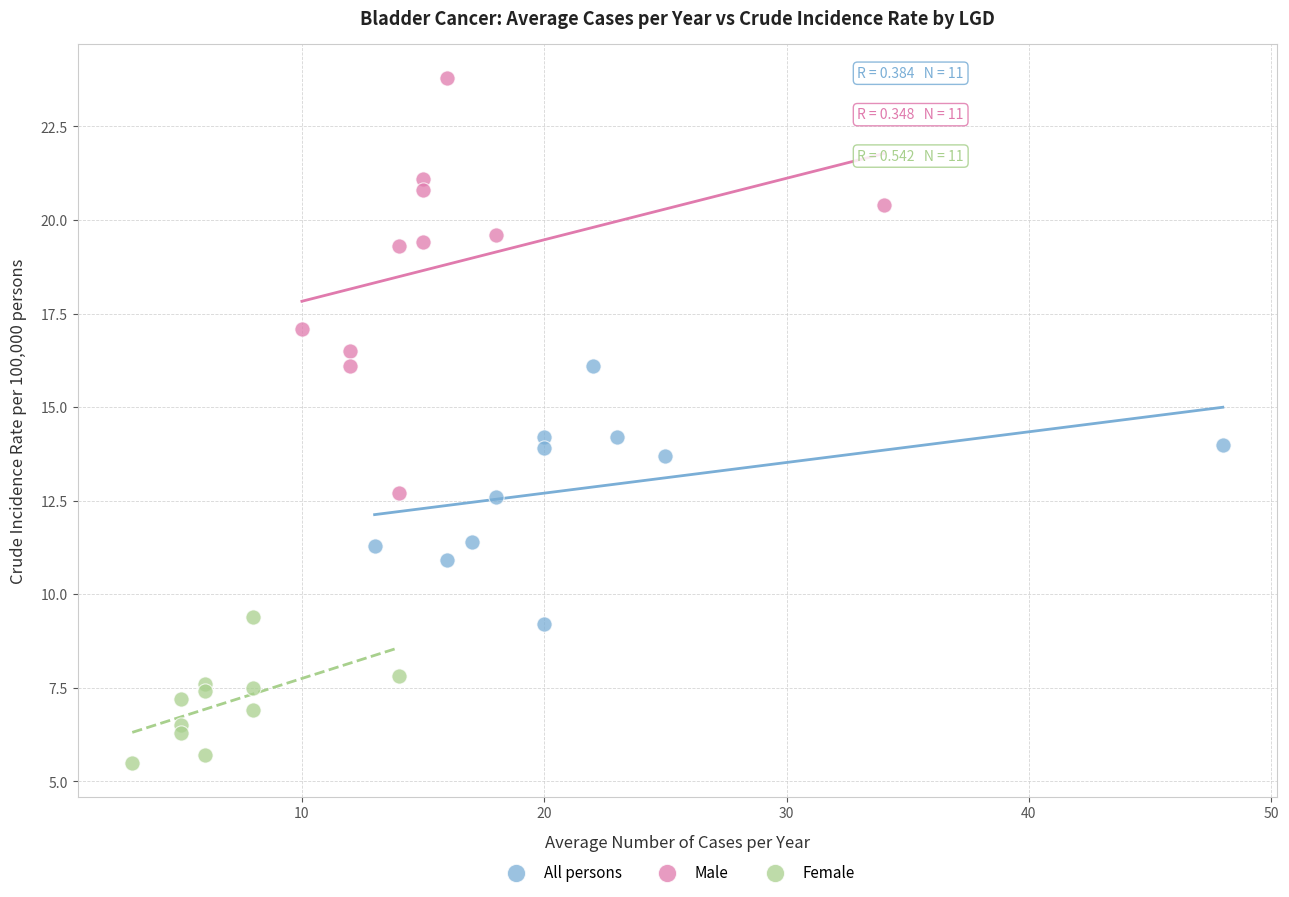

Which series has the widest spread of Y values?

Male